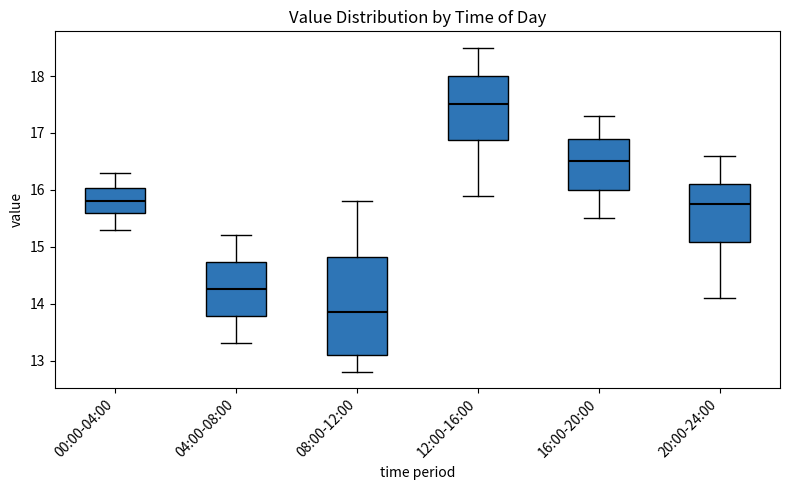

Reading left to right, transcribe this box plot: for each box, give where its median line is, the range the box spans, and where its two whiskers end, as read against the y-axis. The values are not printed on the chart, so give them approximately, as read against the axis.

00:00-04:00: median 15.8, box 15.6 to 16.0, whiskers 15.3 to 16.3
04:00-08:00: median 14.3, box 13.8 to 14.7, whiskers 13.3 to 15.2
08:00-12:00: median 13.9, box 13.1 to 14.8, whiskers 12.8 to 15.8
12:00-16:00: median 17.5, box 16.9 to 18.0, whiskers 15.9 to 18.5
16:00-20:00: median 16.5, box 16.0 to 16.9, whiskers 15.5 to 17.3
20:00-24:00: median 15.8, box 15.1 to 16.1, whiskers 14.1 to 16.6